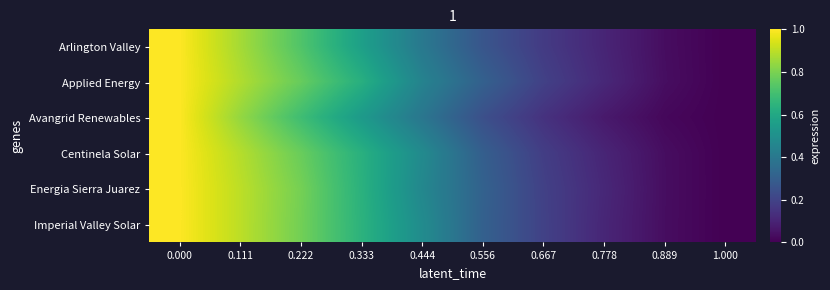

List the series in order of their peak value, highest first.

Arlington Valley, Applied Energy, Avangrid Renewables, Centinela Solar, Energia Sierra Juarez, Imperial Valley Solar